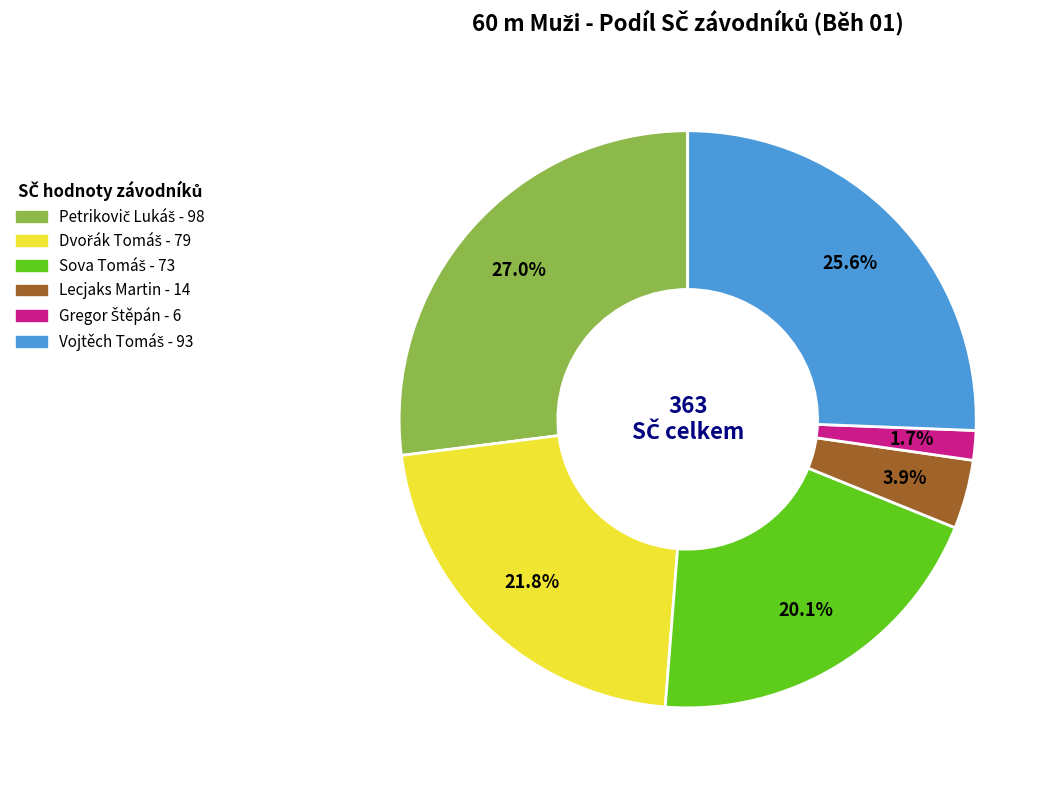

Is there a majority slice in this chart?

No